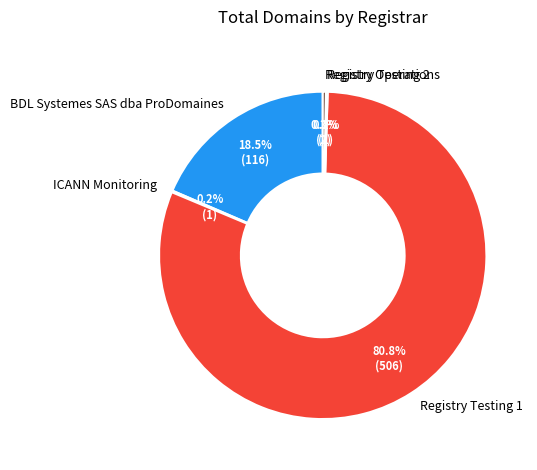

Is Registry Testing 1 the majority of the pie?

Yes